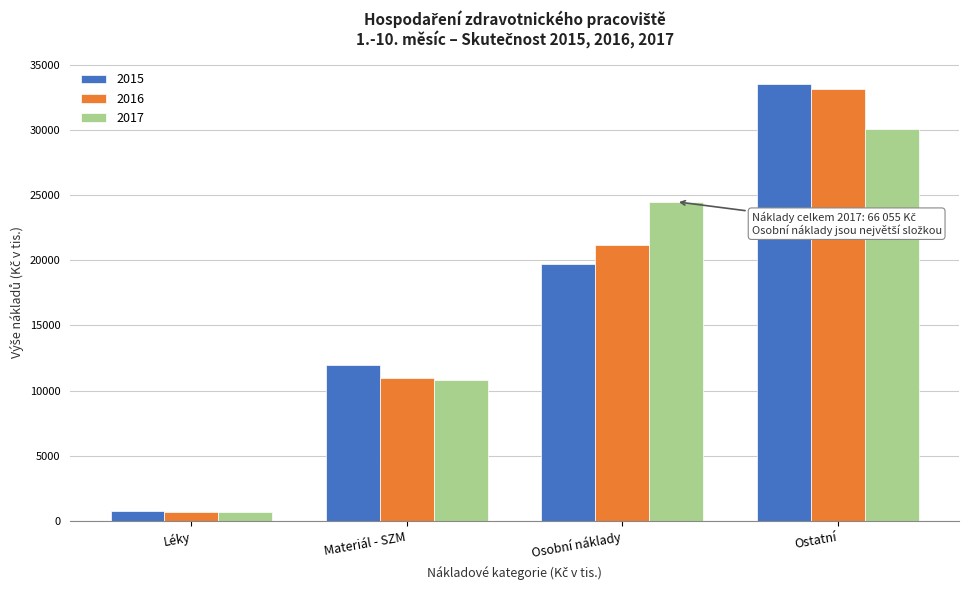

Reading left to right, transcribe all the data shown in this chart.

2015: 756.1	11967.0	19671.3	33513.6
2016: 732.2	10954.4	21154.6	33101.9
2017: 732.4	10815.8	24481.6	30026.0